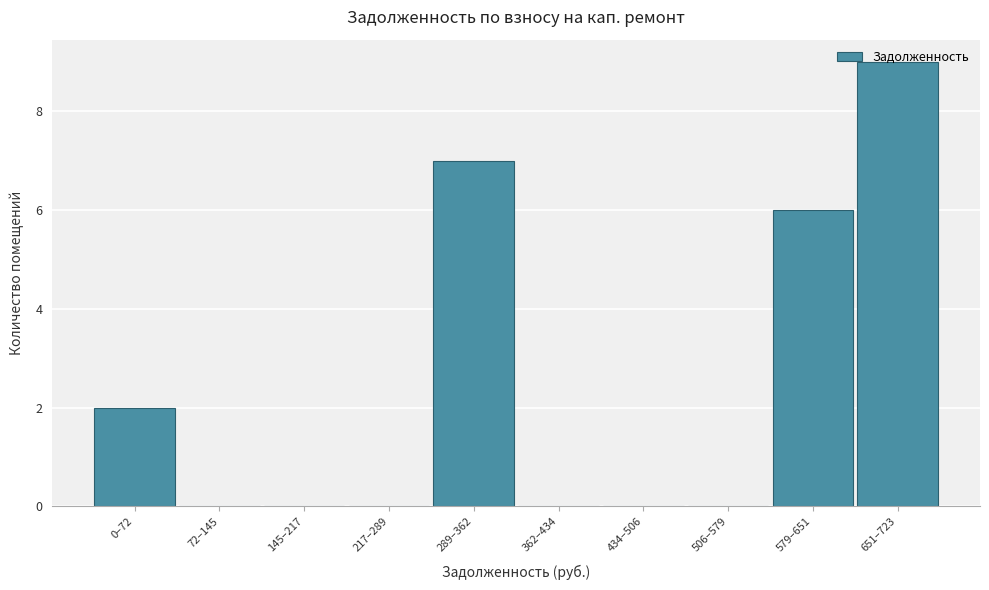

What is the approximate value at 579–651?

6